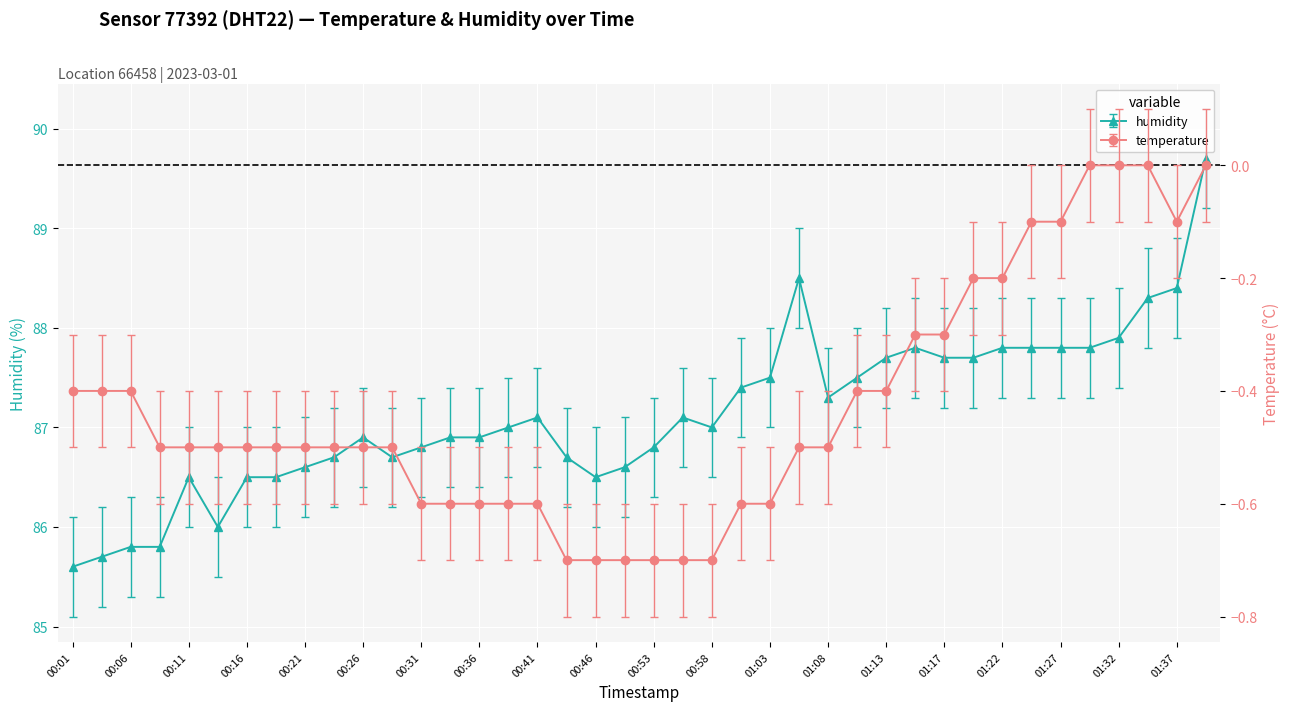

True or false: temperature and humidity intersect in this chart.

False